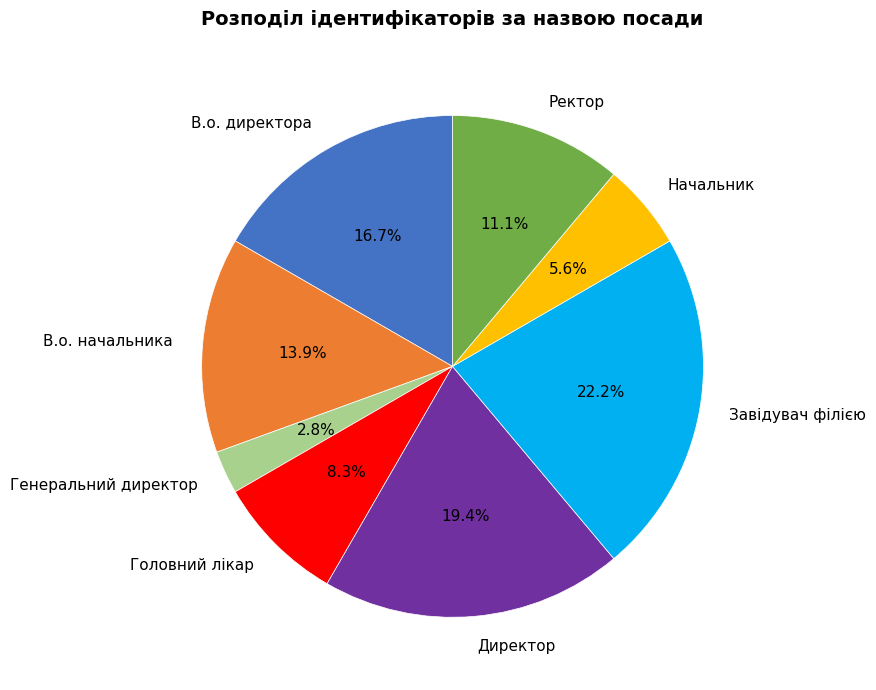

Is it true that Начальник is 17% of the pie?

False